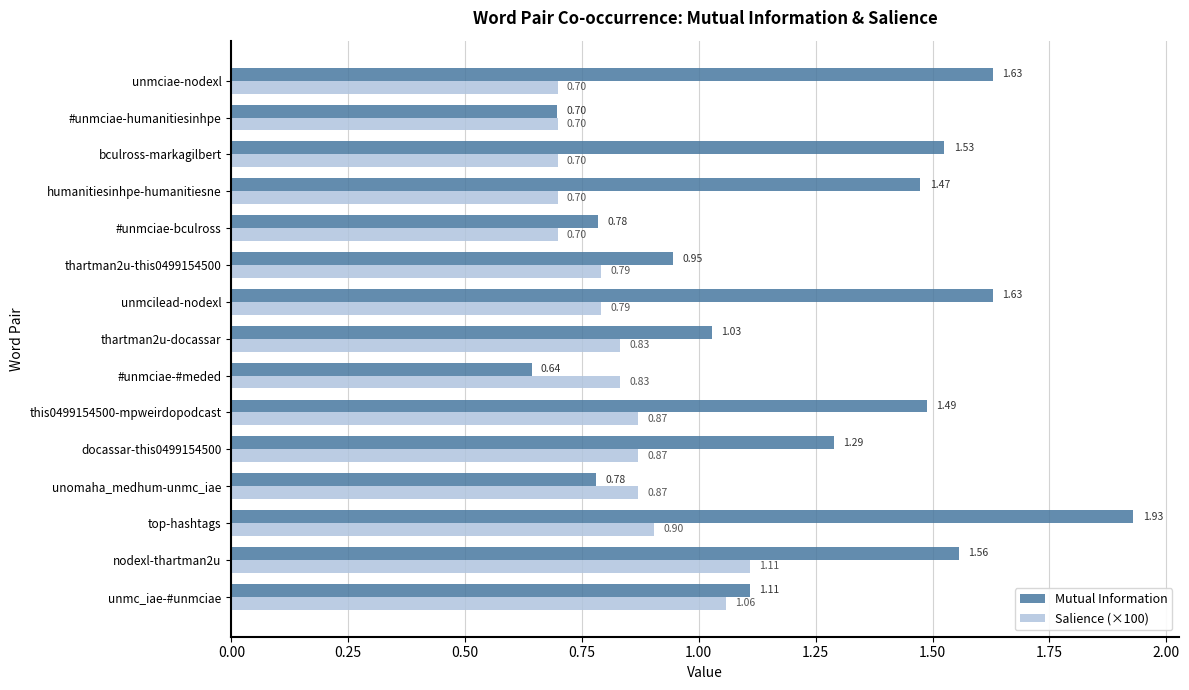

Rank the series by their average value, from highest to lowest.

Mutual Information, Salience (×100)